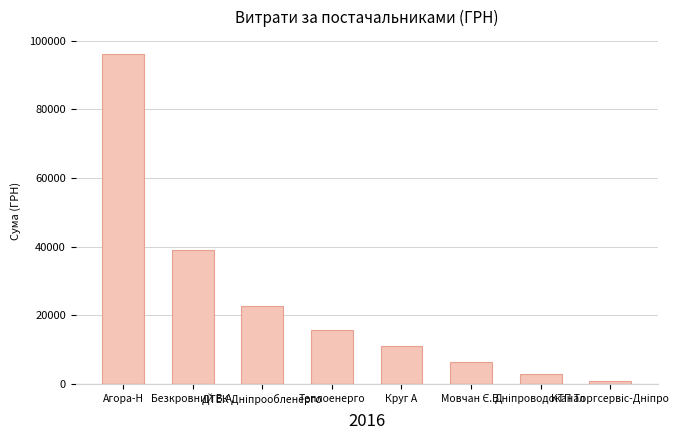

What is the sum of all values?

194219.7